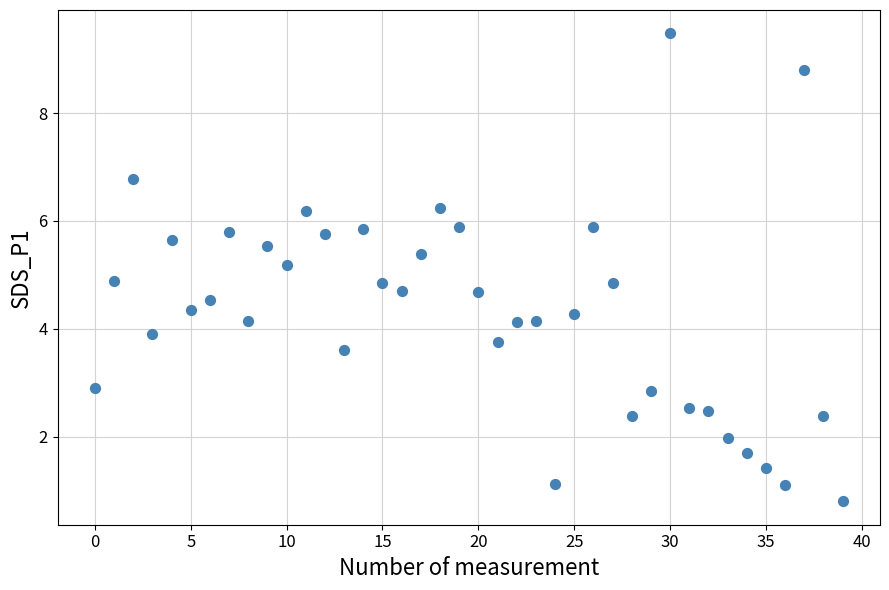

What is the range of Y values (max minus min)?

8.7